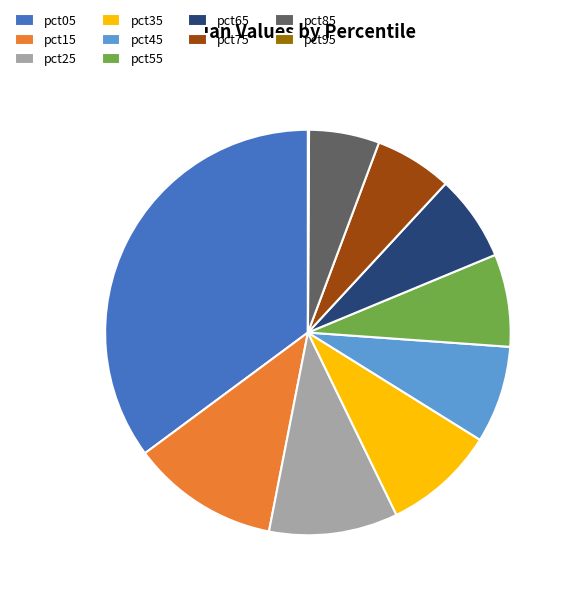

Which slice is the largest?

pct05